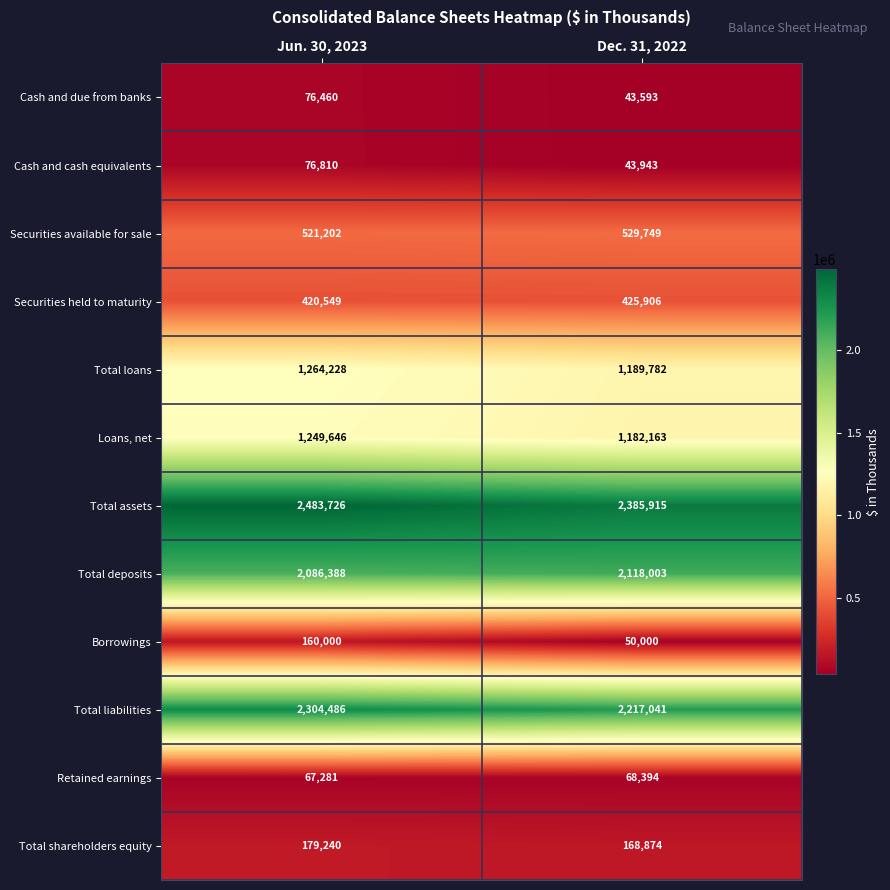

At how many categories does at least one series exceed 1017703?

2